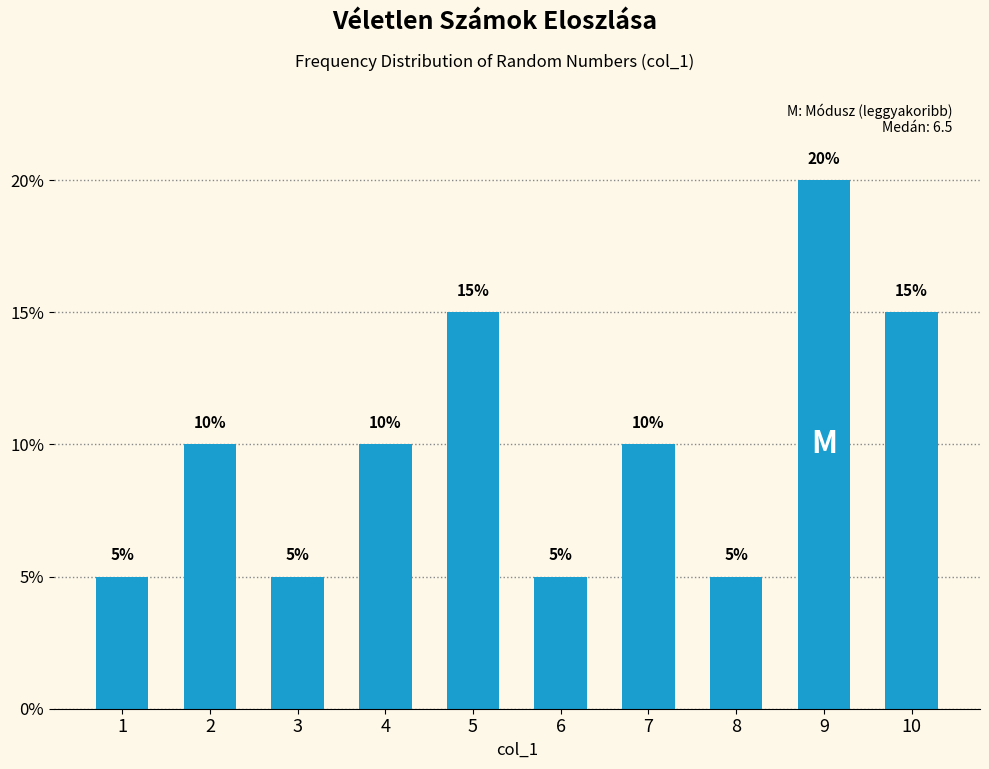

Reading left to right, extract all data points from this chart.

1=5	2=10	3=5	4=10	5=15	6=5	7=10	8=5	9=20	10=15